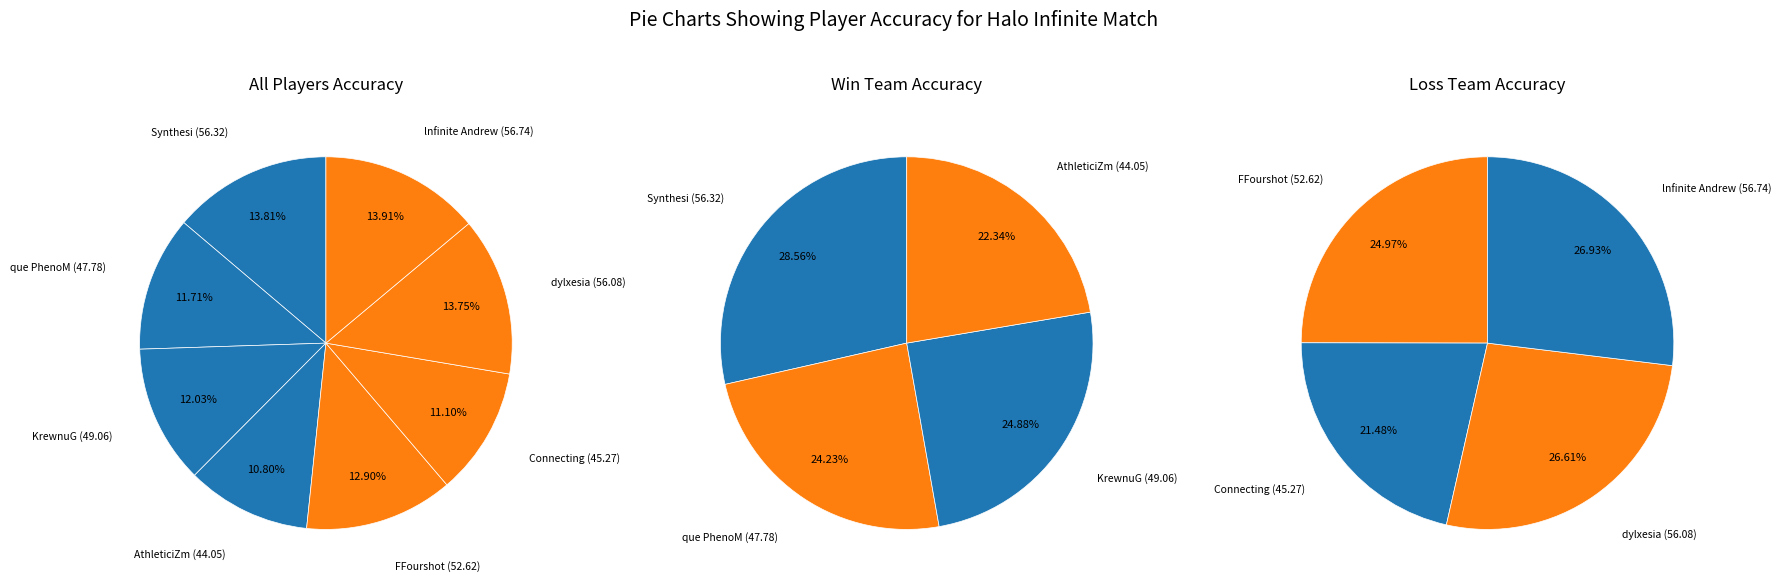

What is the largest slice in the pie chart?

lnfinite Andrew